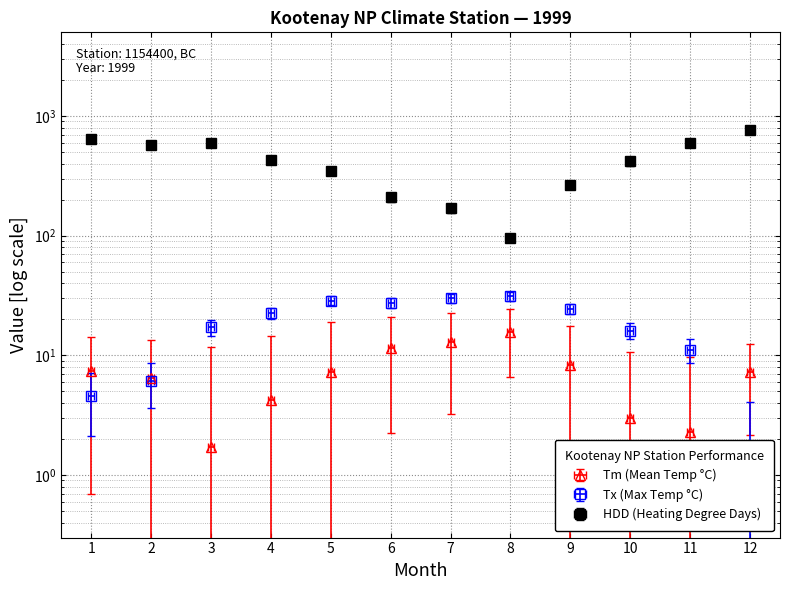

How many data points does each series have?

12